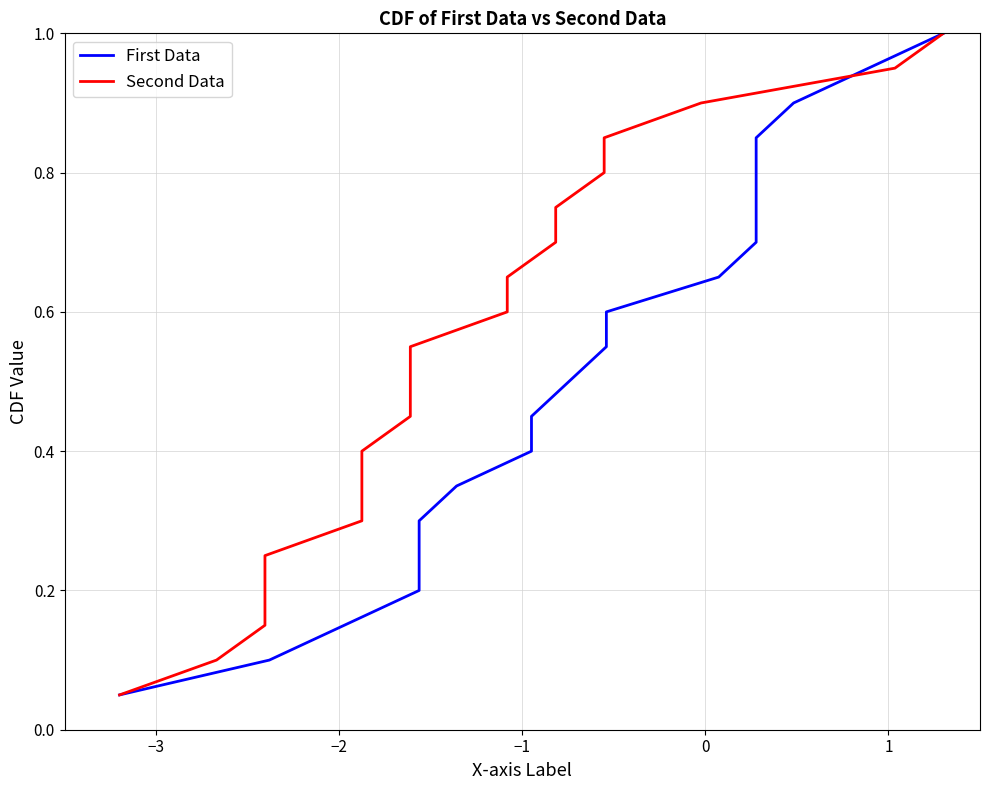

What is the label of the 4th point from the left?

−1